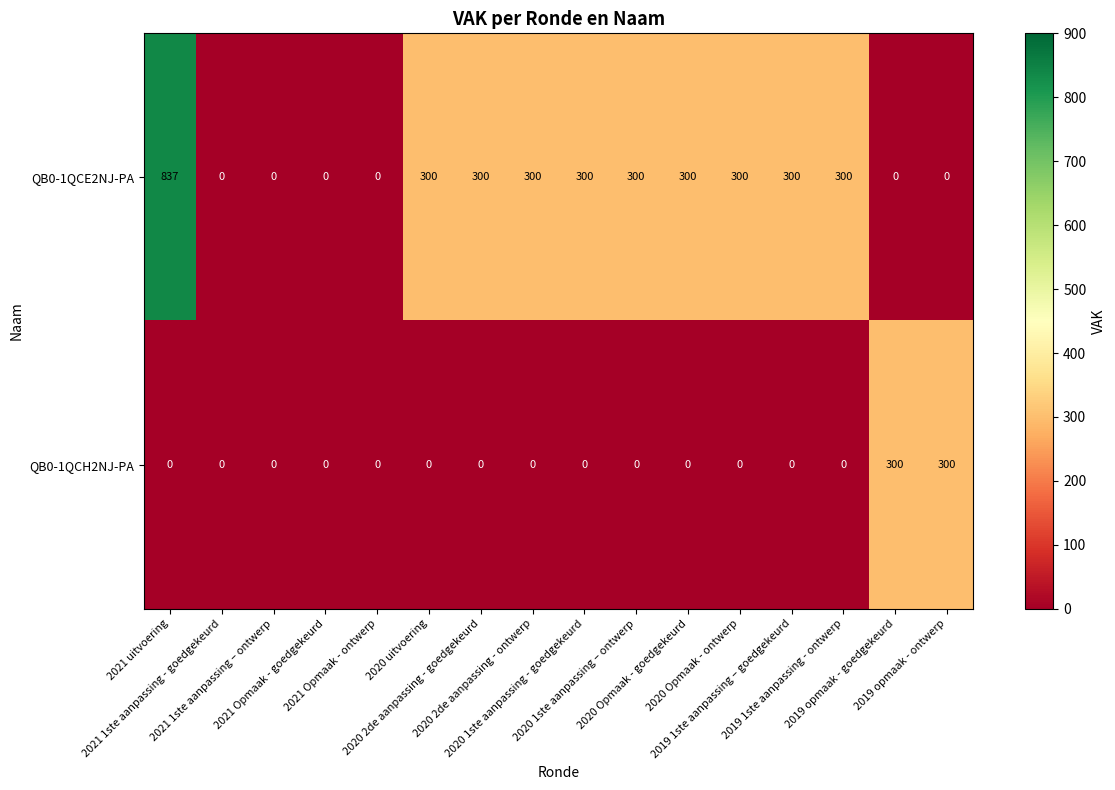

What is the highest value of the QB0-1QCE2NJ-PA series?

837